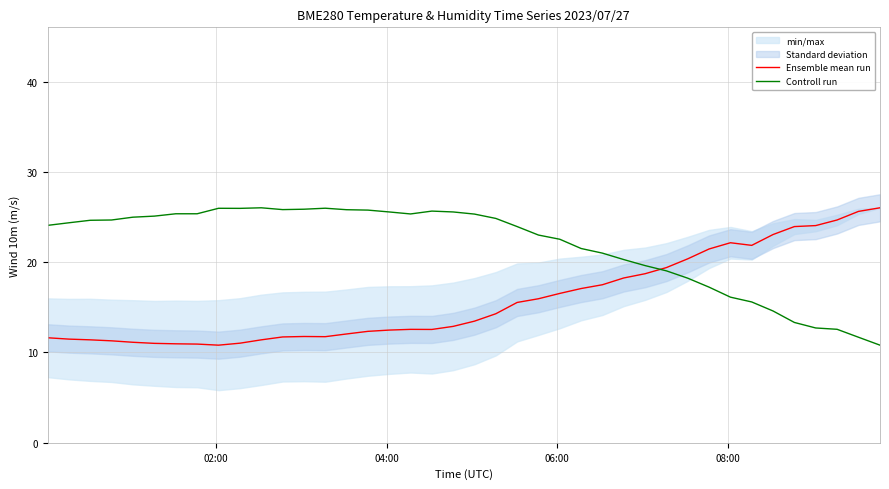

Rank the series by their maximum value, from lowest to highest.

Ensemble mean run, Controll run